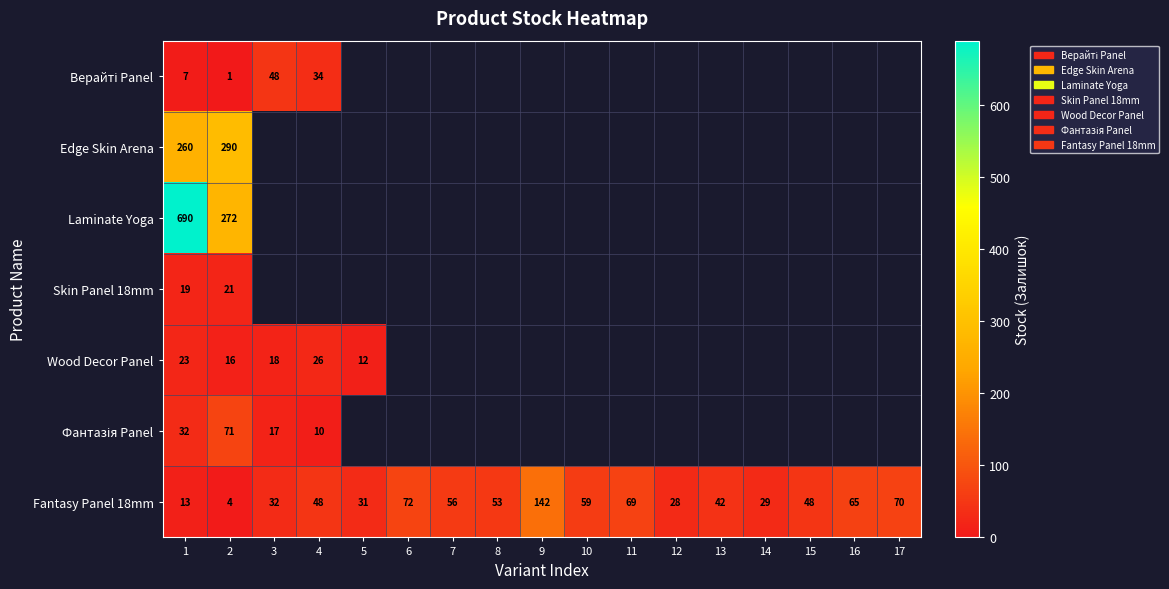

The Fantasy Panel 18mm series shows 22 at 1. True or false?

False